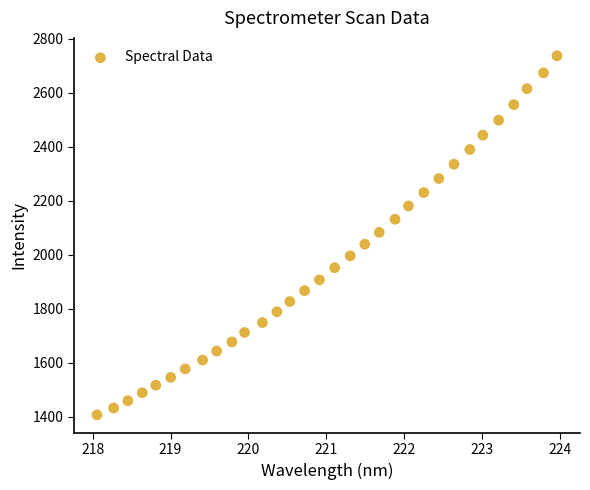

What is the range of X values (max minus min)?

5.9